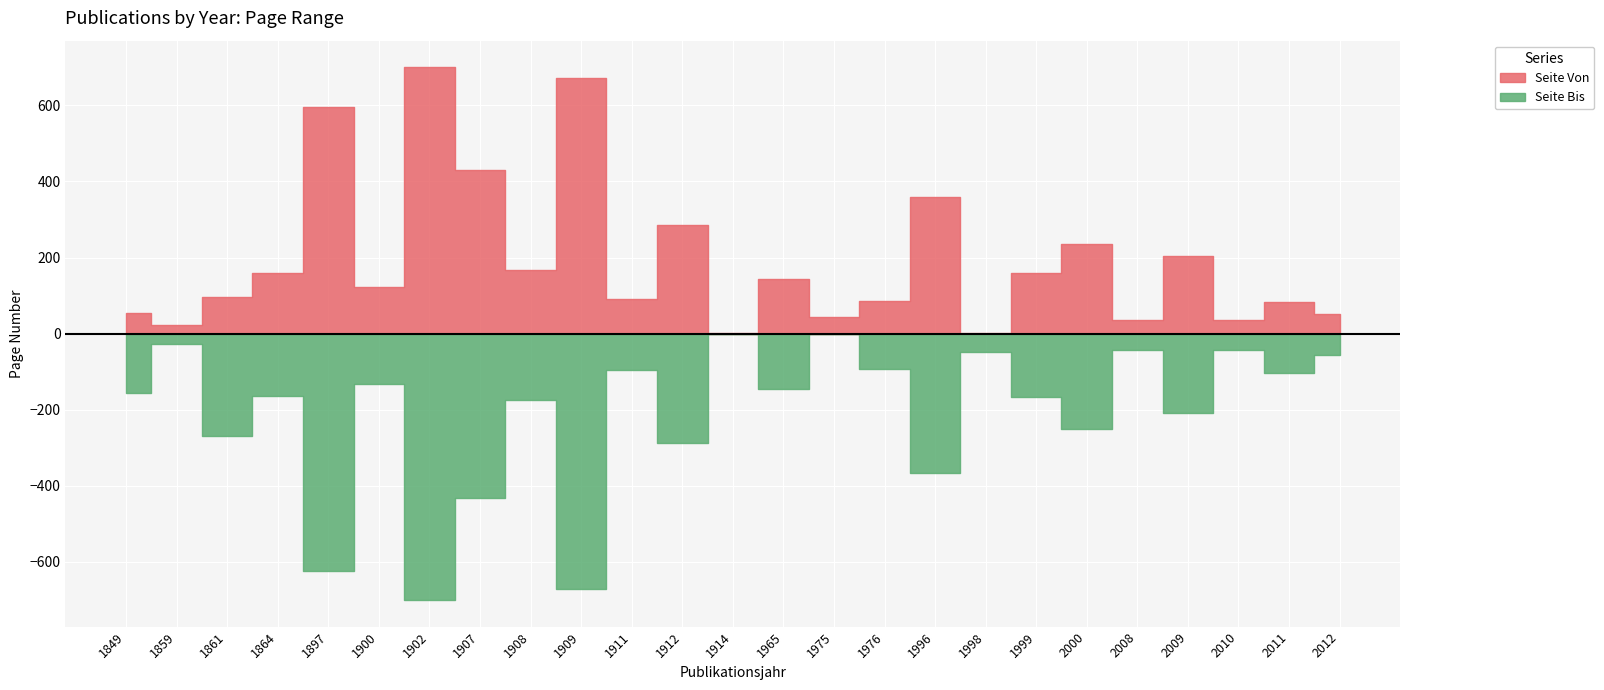

At which category does the chart reach its minimum across all series?

1914